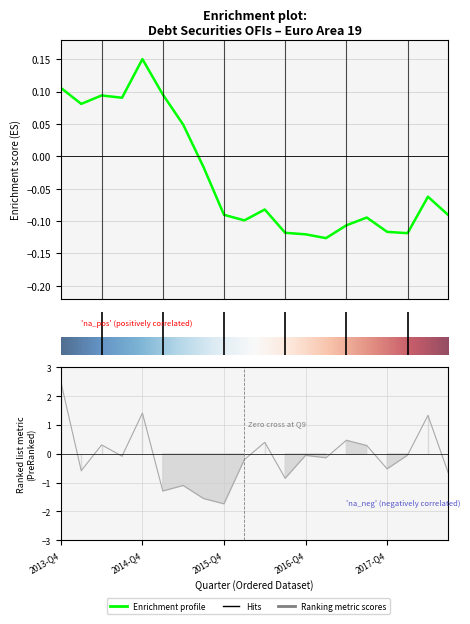

The chart shows a value of -0.3 at 2016-Q1. True or false?

False